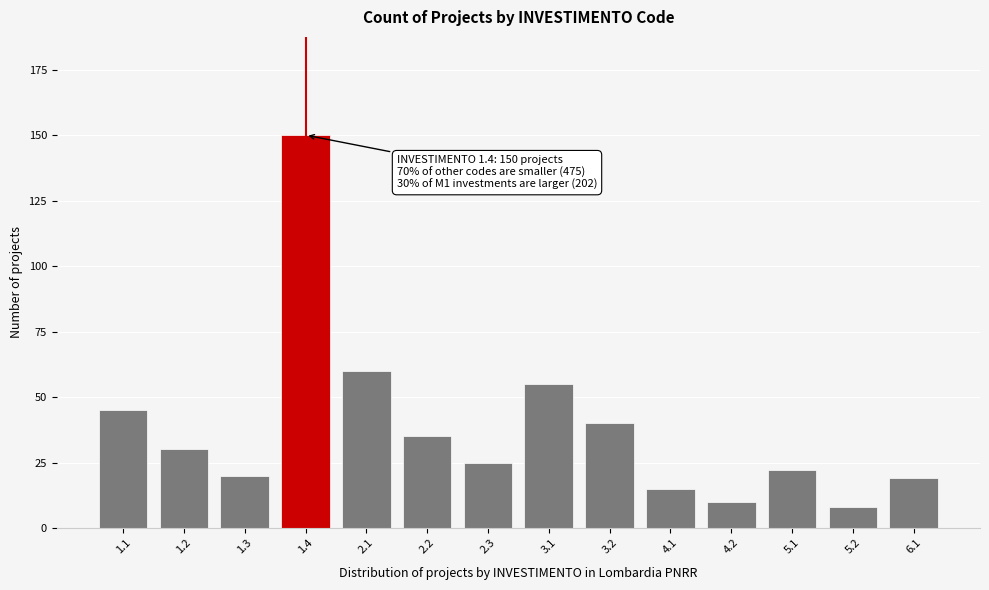

Reading left to right, list all the values displayed in this chart.

1.1=45	1.2=30	1.3=20	1.4=150	2.1=60	2.2=35	2.3=25	3.1=55	3.2=40	4.1=15	4.2=10	5.1=22	5.2=8	6.1=19